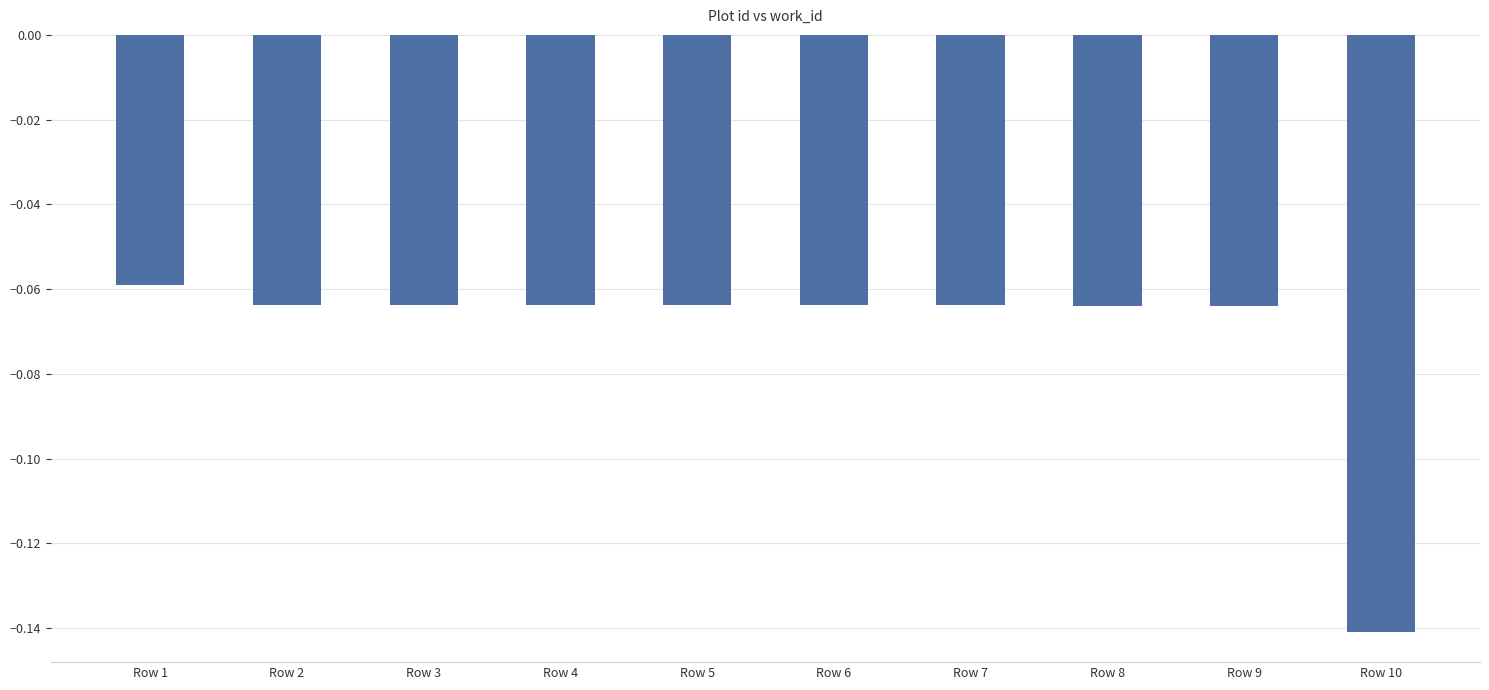

What is the sum of all values?

-0.7